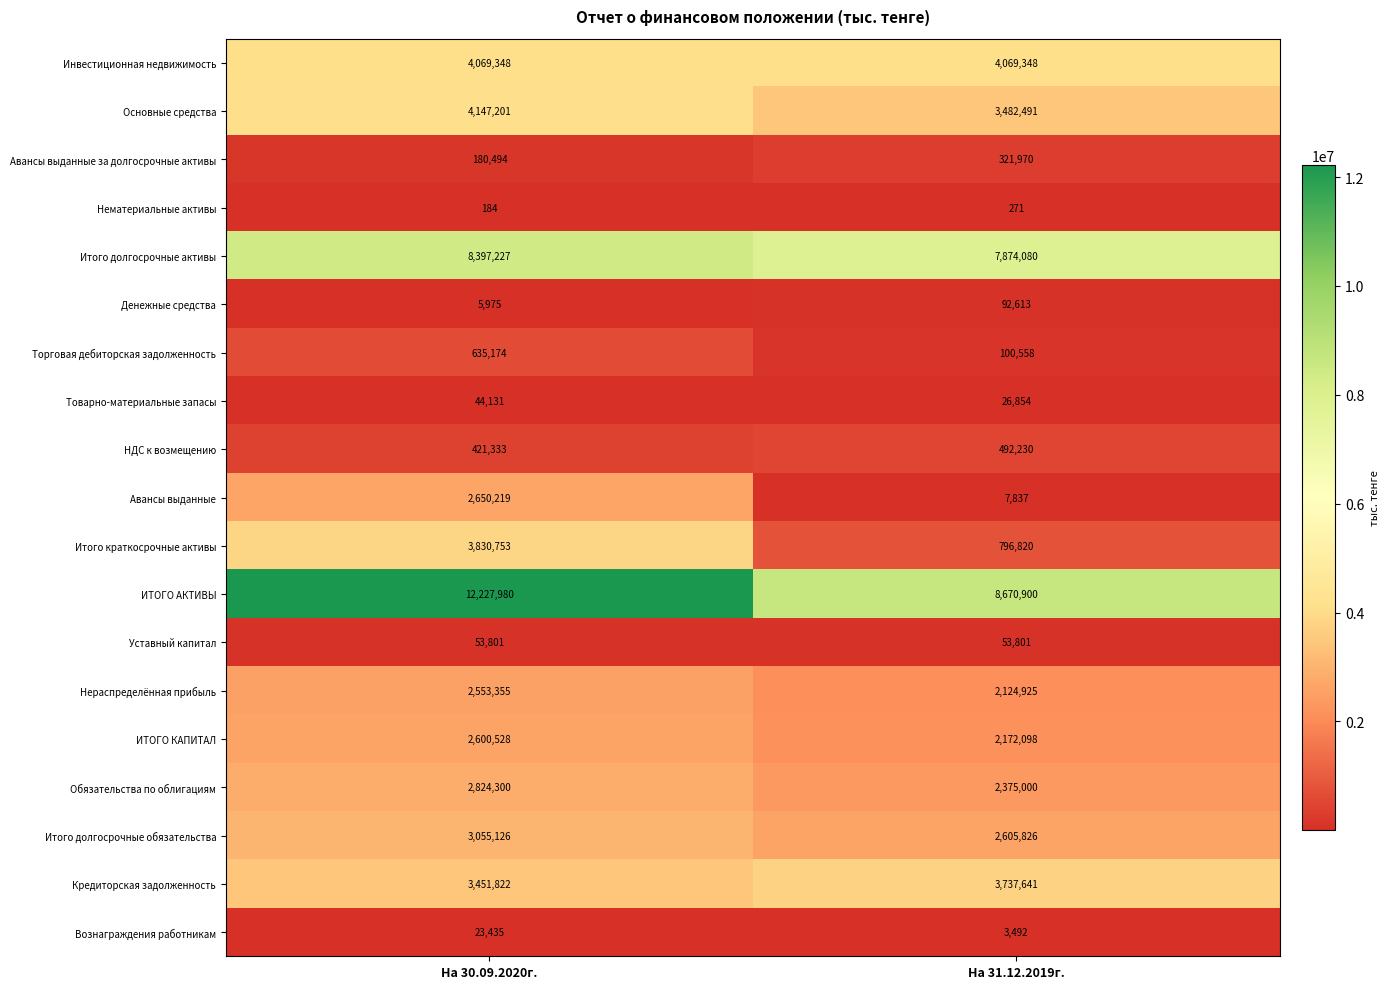

What is the total value across all series at На 30.09.2020г.?

51172386